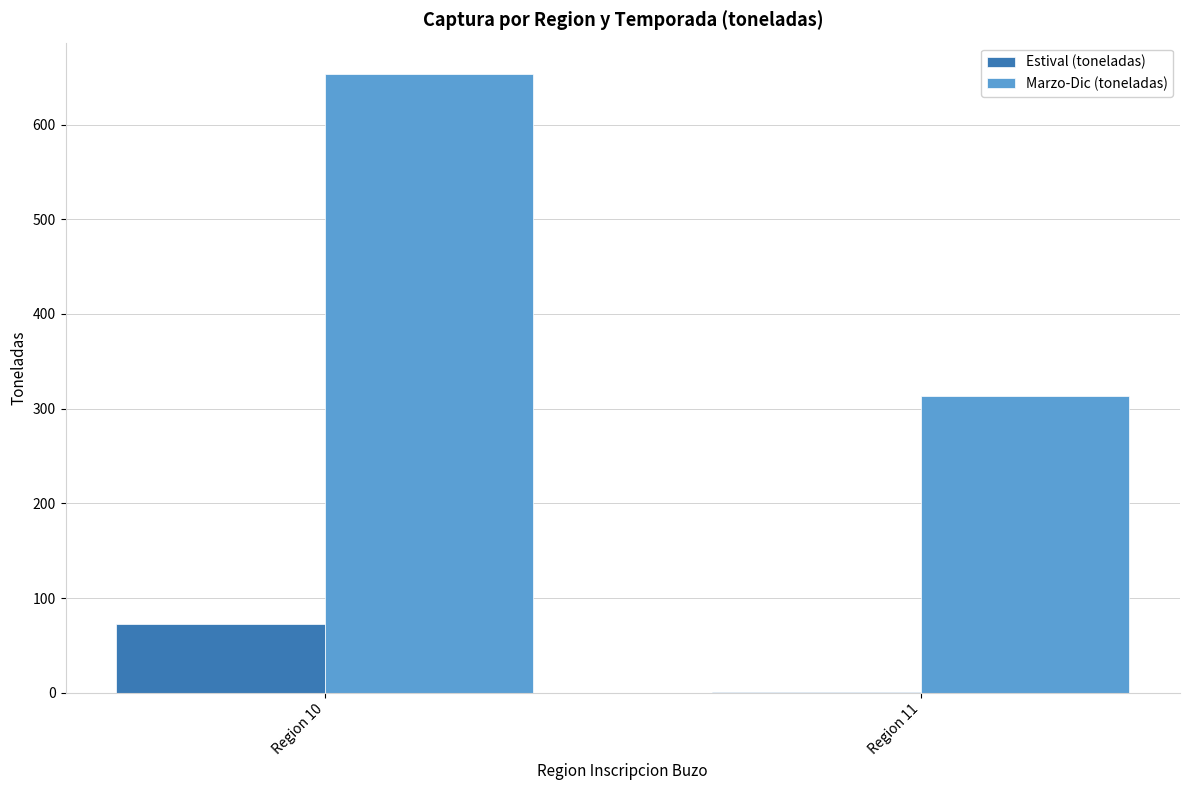

What is the total value across all series at Region 10?

726.6